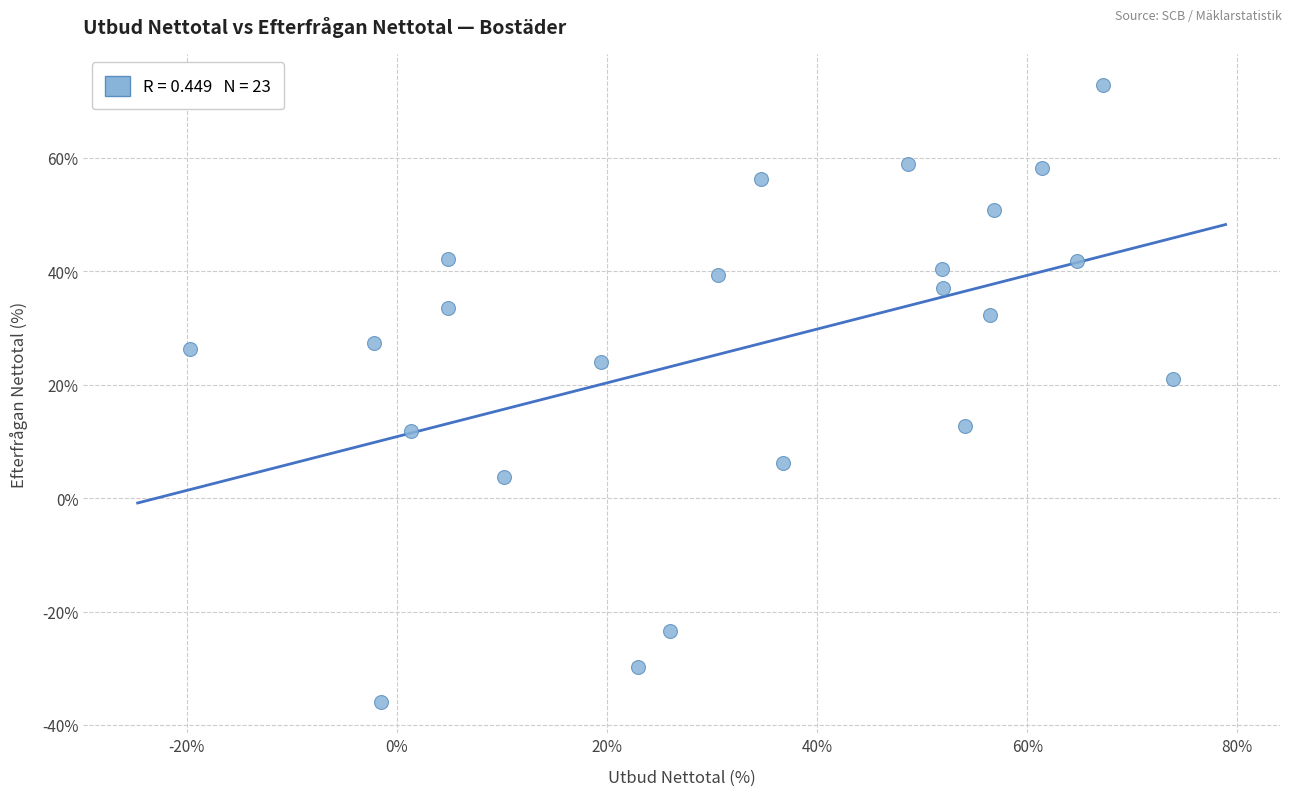

What Y value in the scatter plot is closest to 18?

21.1